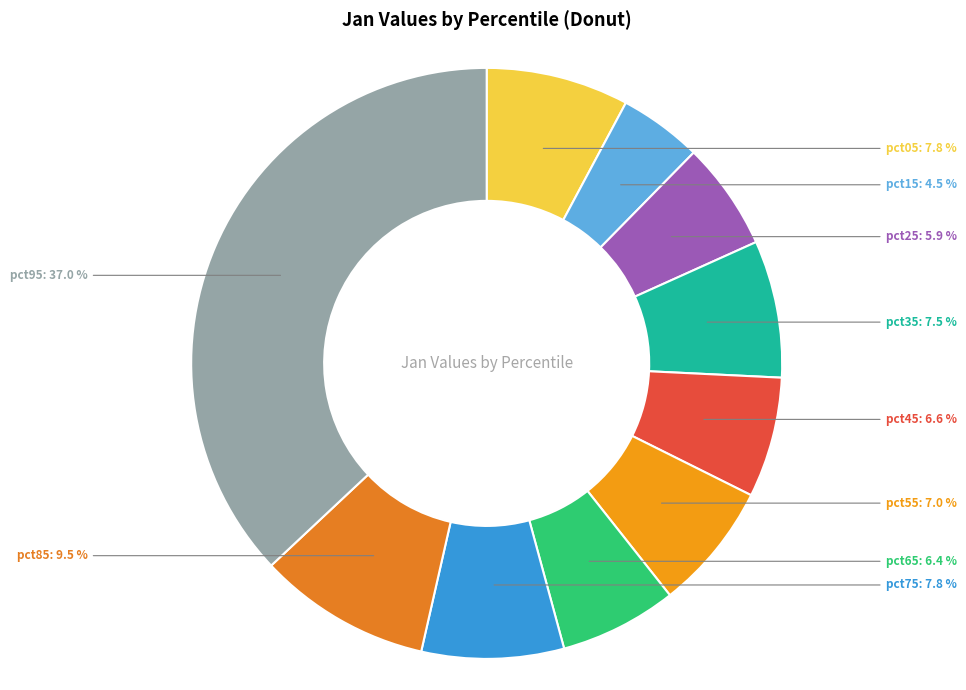

How many segments does this pie chart have?

10